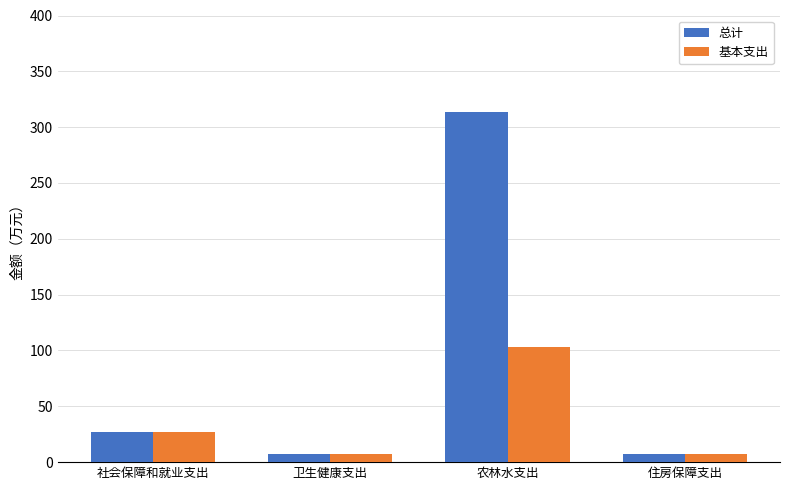

What is the sum of the 基本支出 values at 住房保障支出 and 农林水支出?

109.6